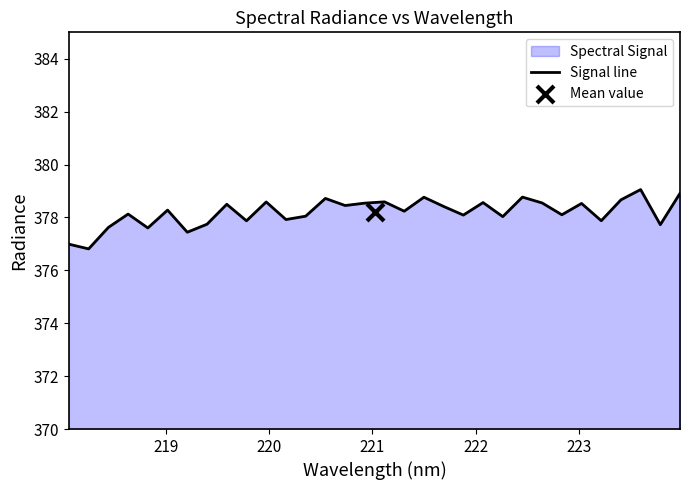

What is the minimum value for Signal line?

376.8